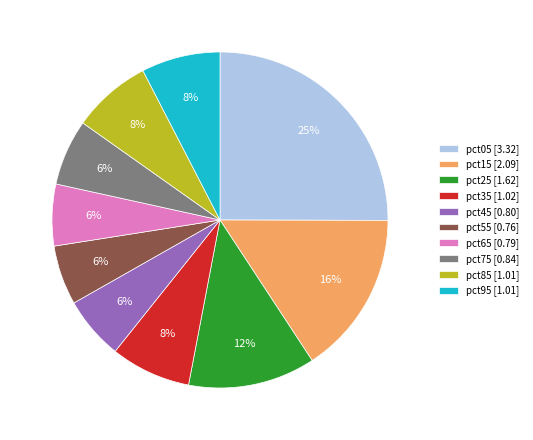

Is the sum of pct05 [3.32] and pct45 [0.80] greater than half?

No